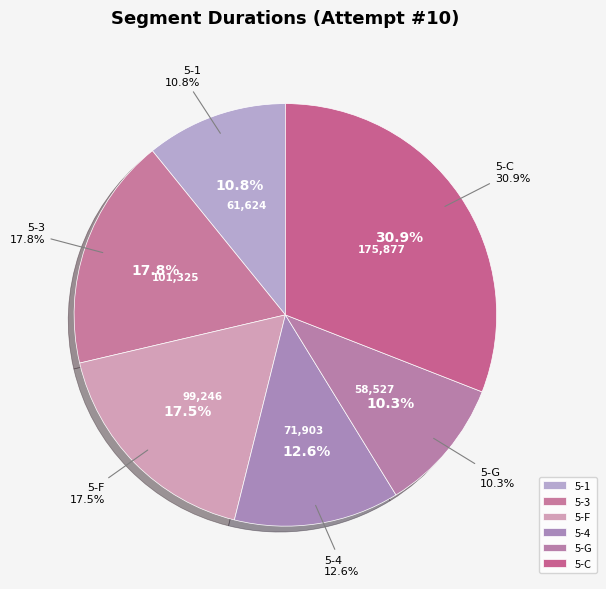

What percentage is the 5-3 slice, to the nearest percent?

18%